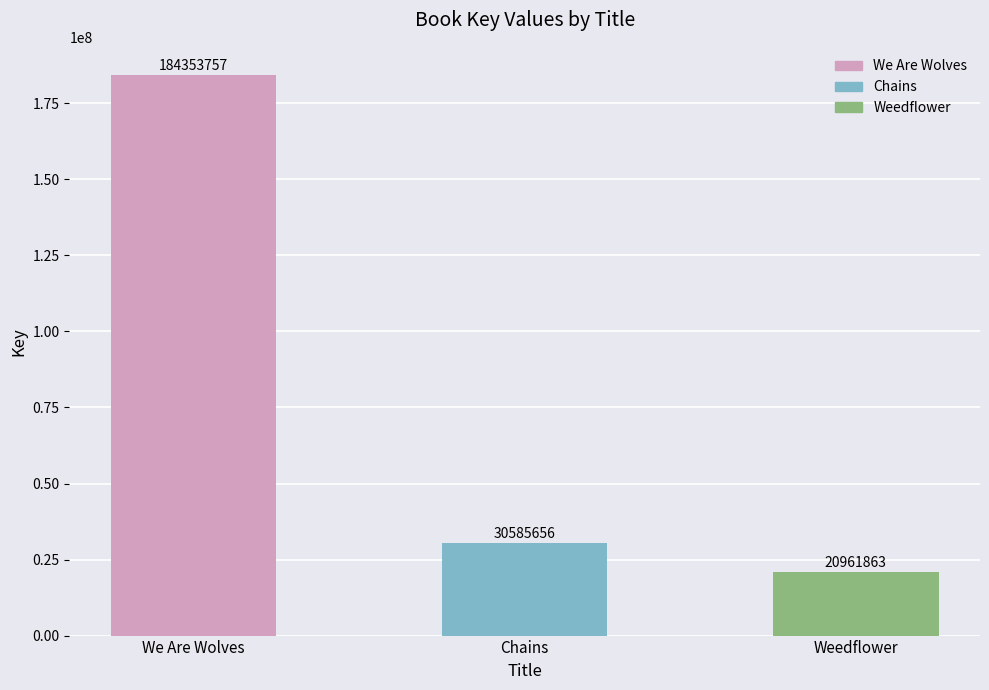

Is it true that the value at Weedflower is 14238395?

False